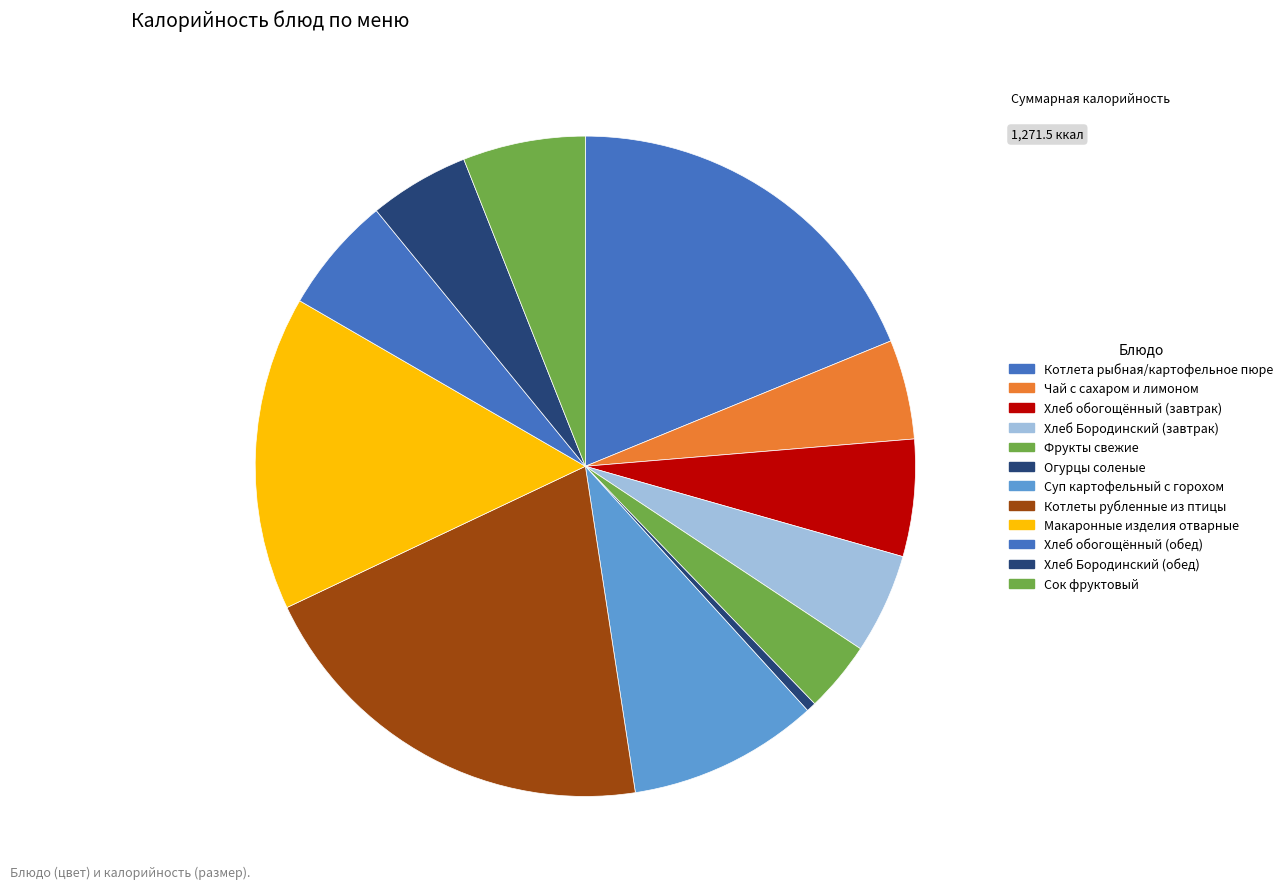

How many segments does this pie chart have?

12